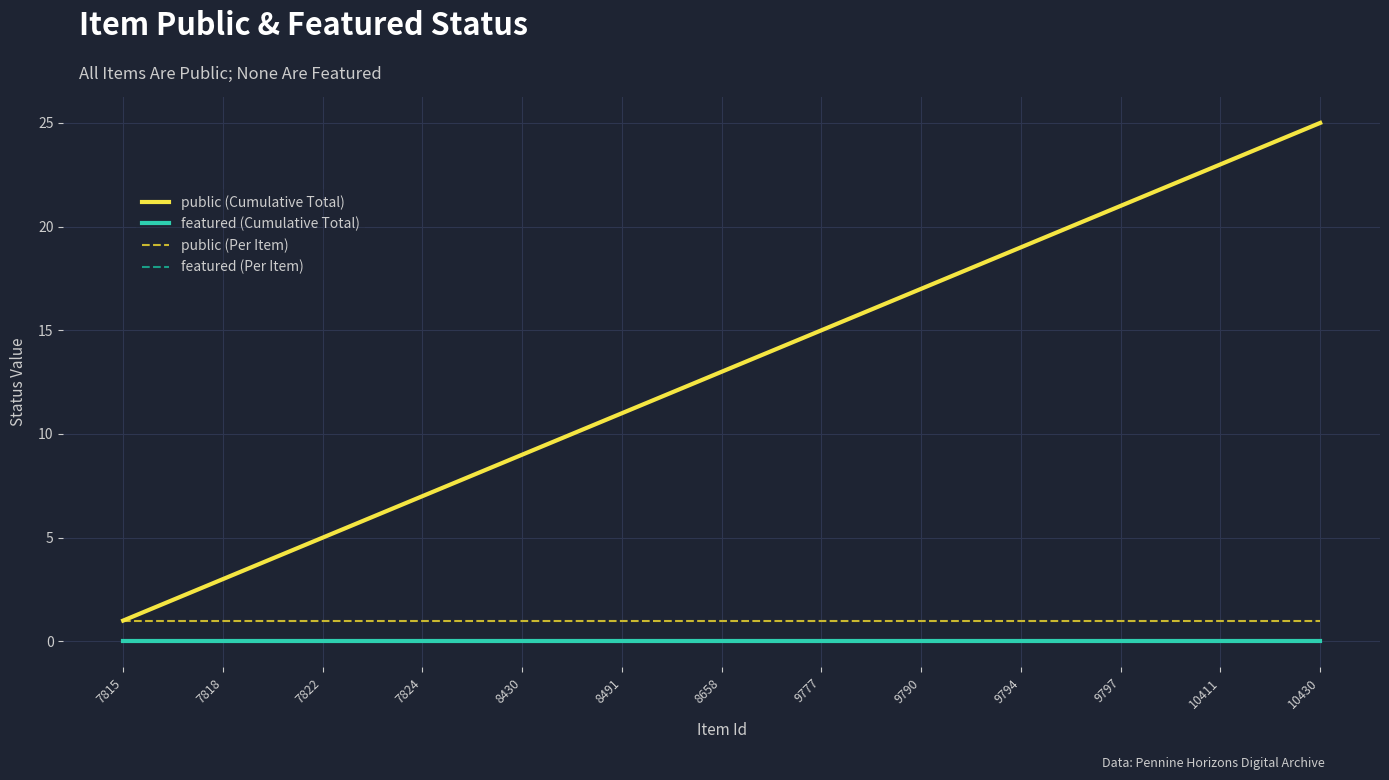

What is the value of the public (Cumulative Total) point at the 10th from the left?

10